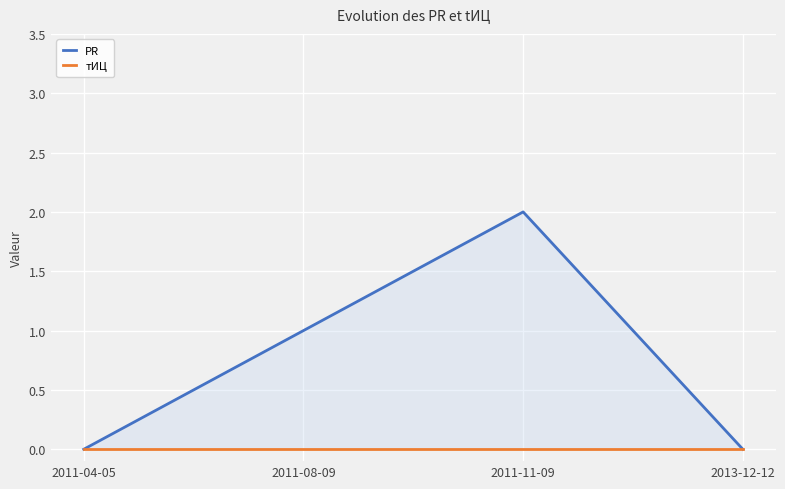

What is the label of the 1st point from the right?

2013-12-12